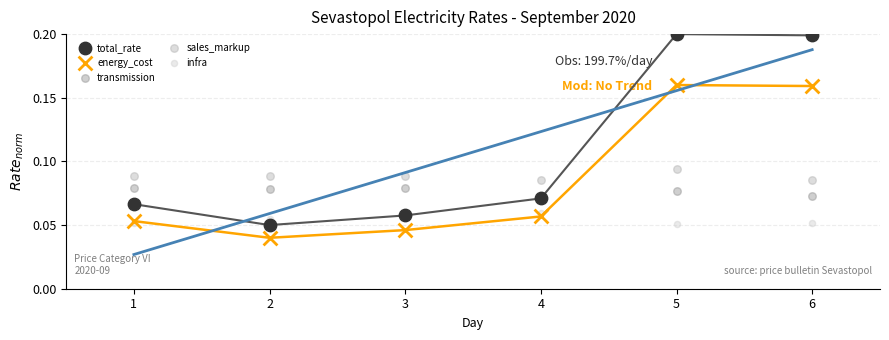

What are all the series names shown in the legend?

total_rate, energy_cost, transmission, sales_markup, infra